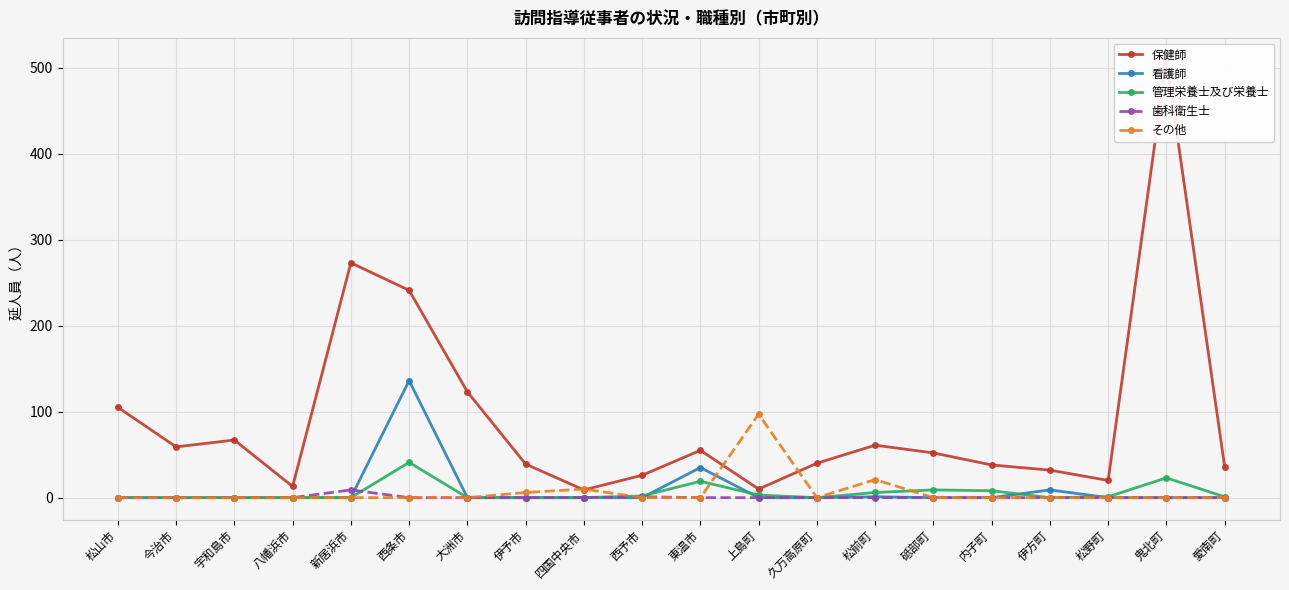

Which category has the lowest value in the 歯科衛生士 series?

松山市